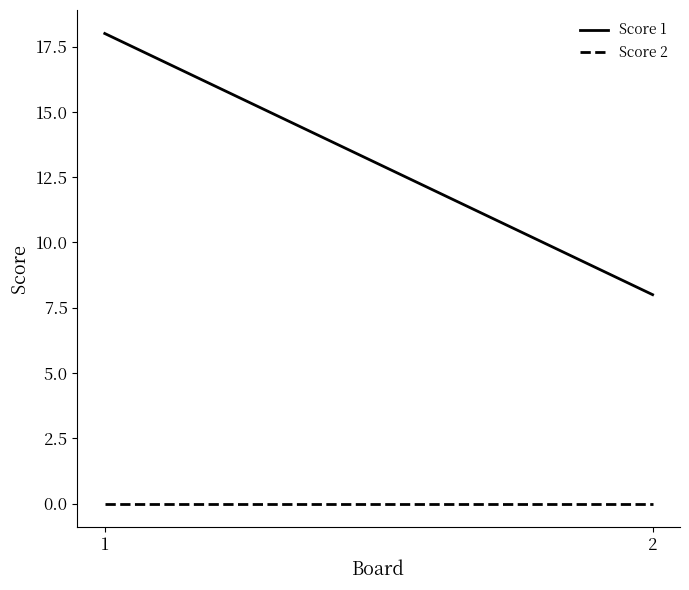

What is the average value of the Score 1 series?

13